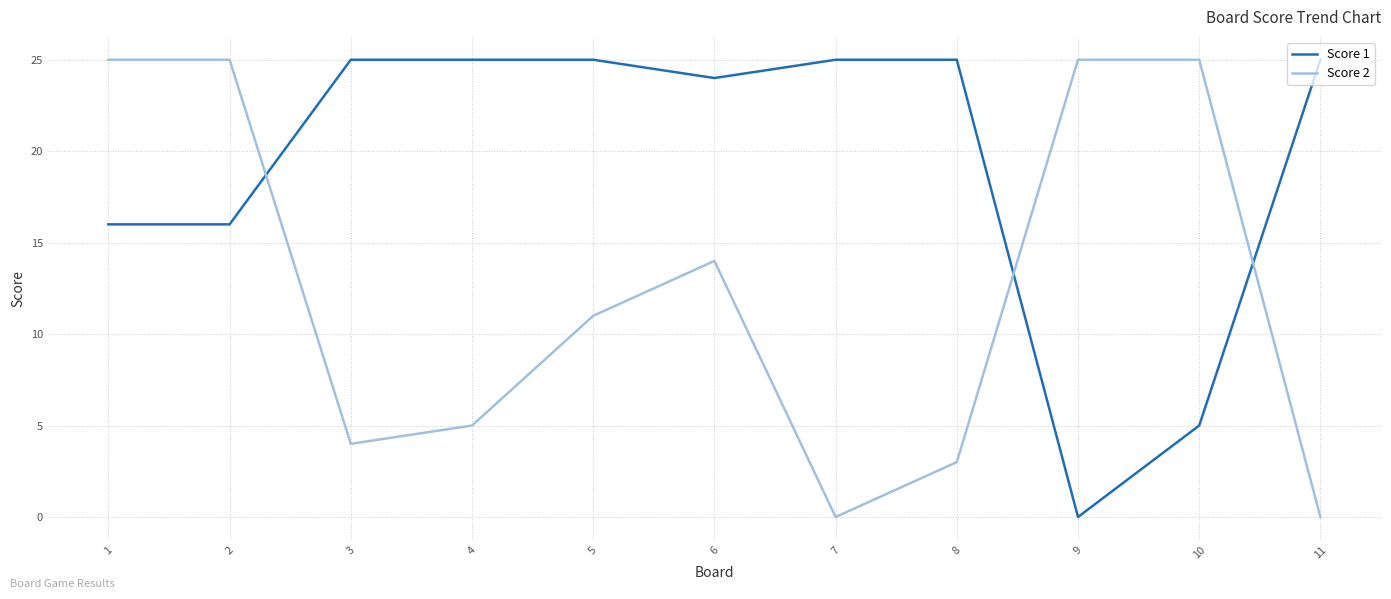

Which series changed the most between 4 and 8?

Score 2